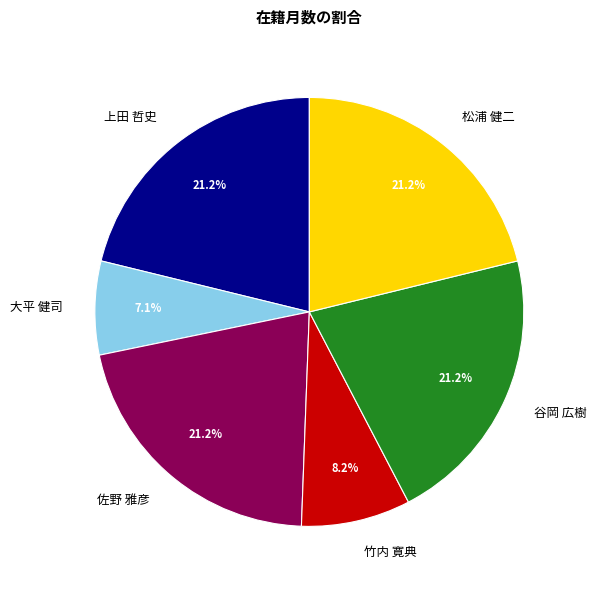

What percentage is NOT represented by 上田 哲史?

78.8%